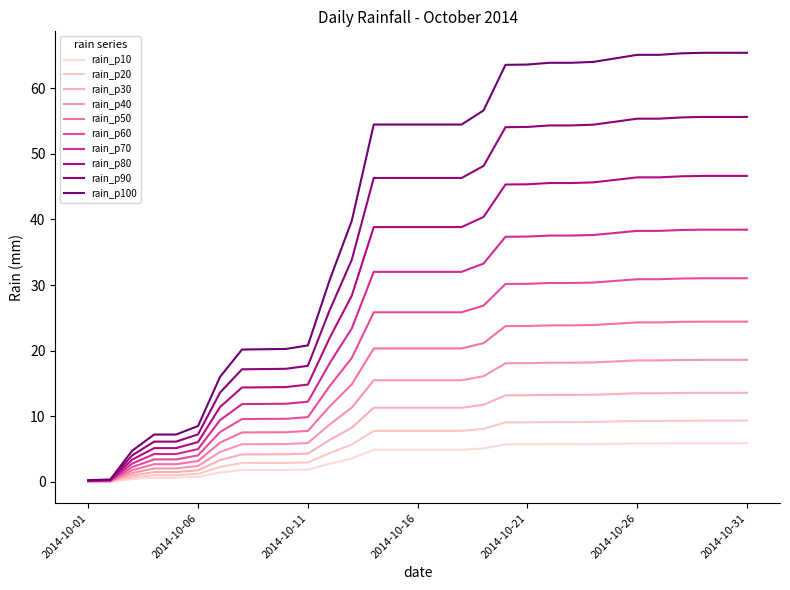

How many lines are shown in the chart?

10